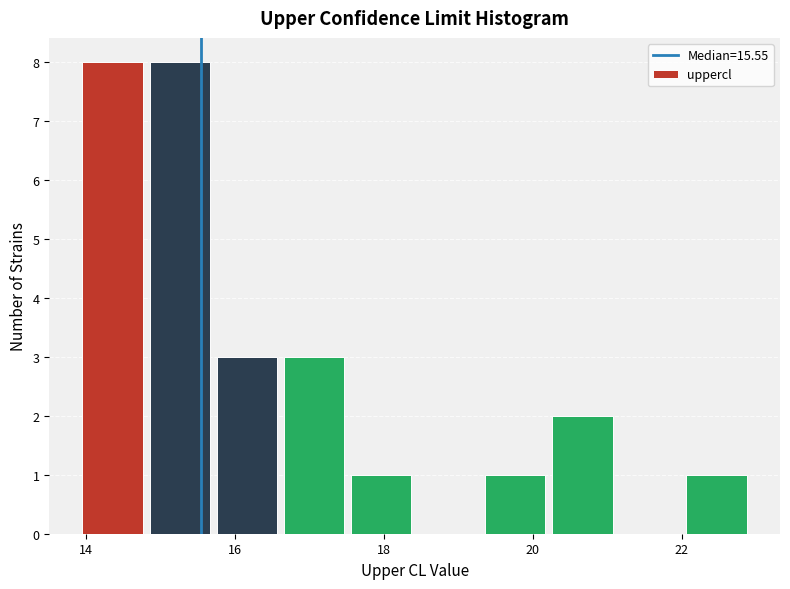

What is the height of the bar covering 17.6 to 18.4 on the x-axis? Neither the bar edges nor the heights are printed on the chart, so give them approximately, as read against the axes.

1